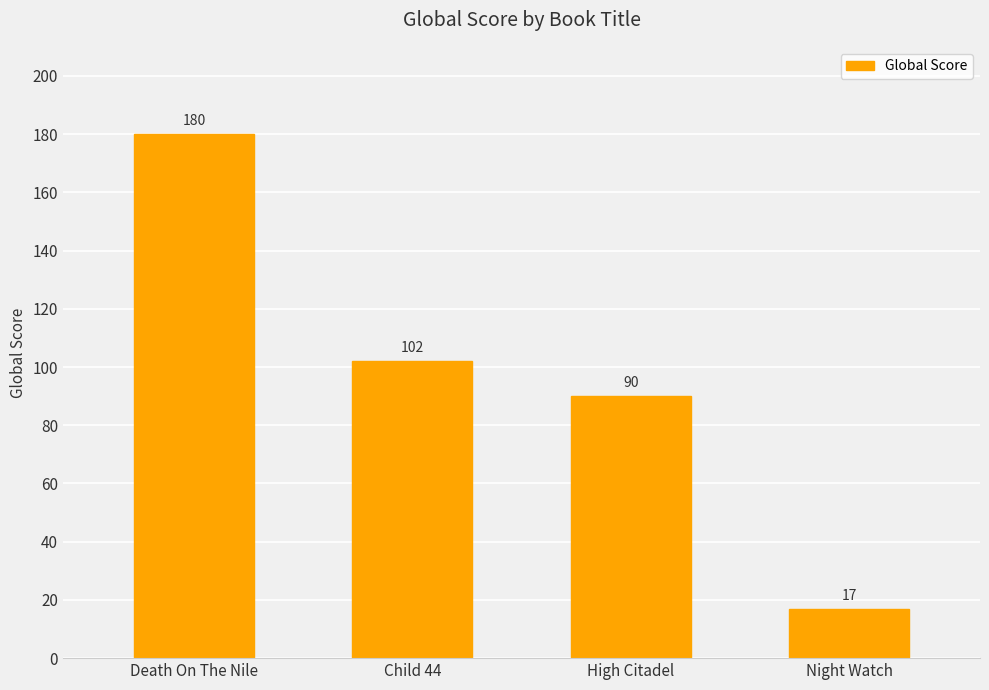

Where is the data nearest to the value 98?

Child 44